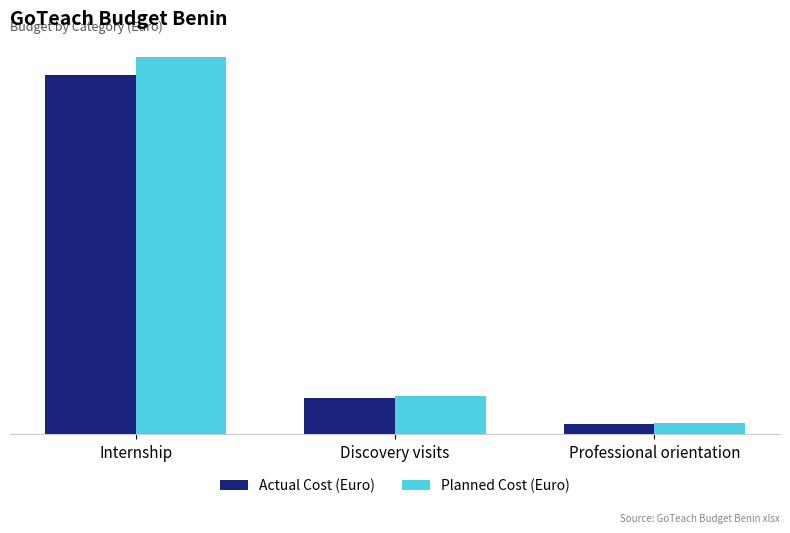

Which label corresponds to the largest value in the chart?

Internship